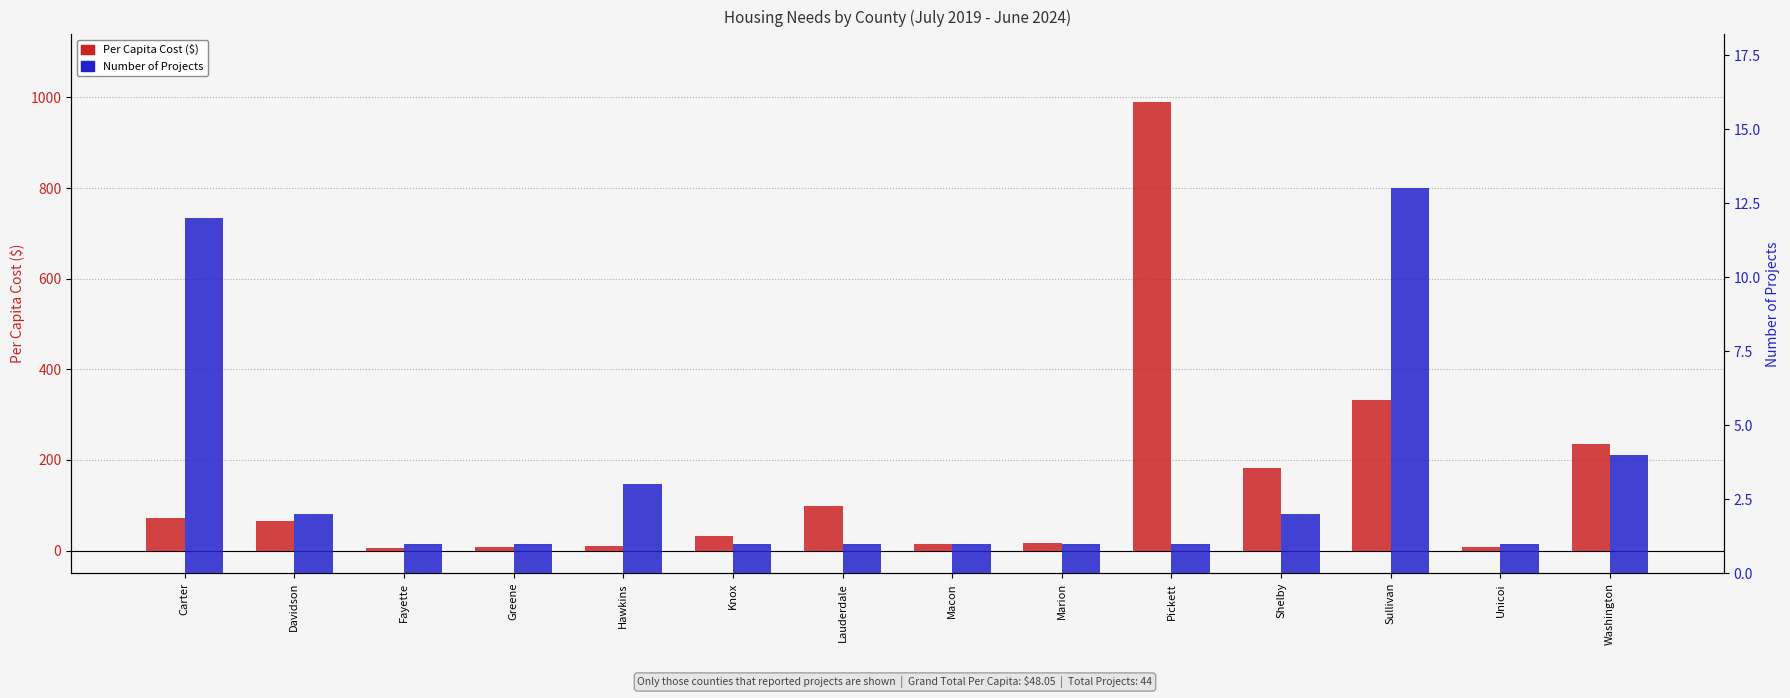

How many bars are there in each group?

2